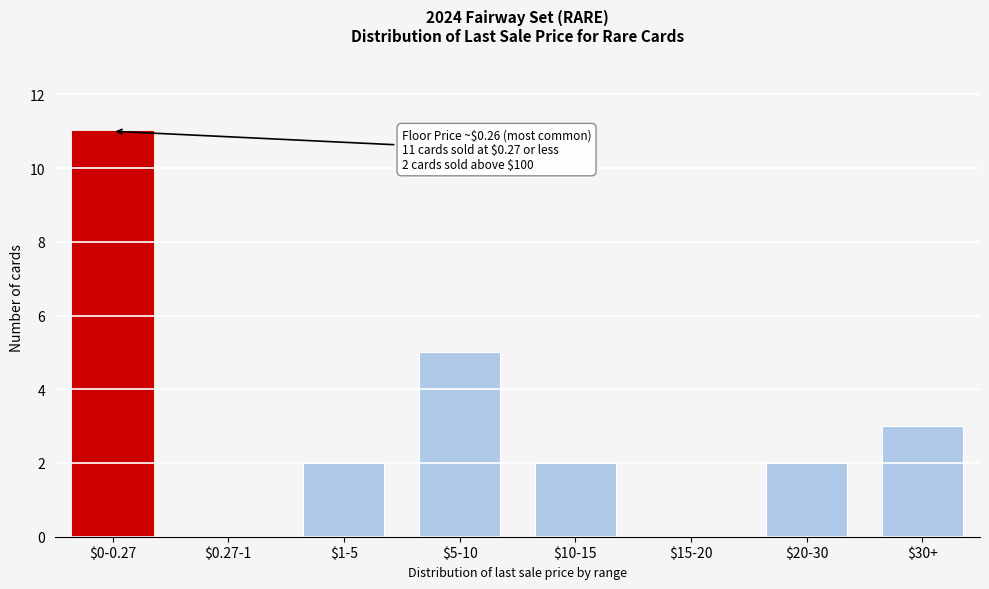

What is the sum of all values?

25